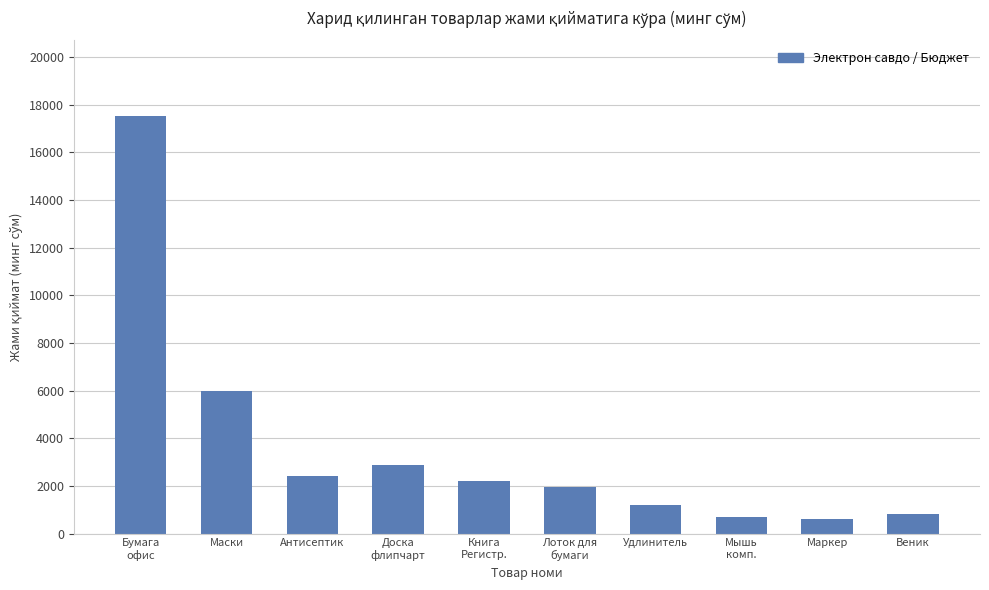

What is the difference between the second highest and minimum values?

5400.0